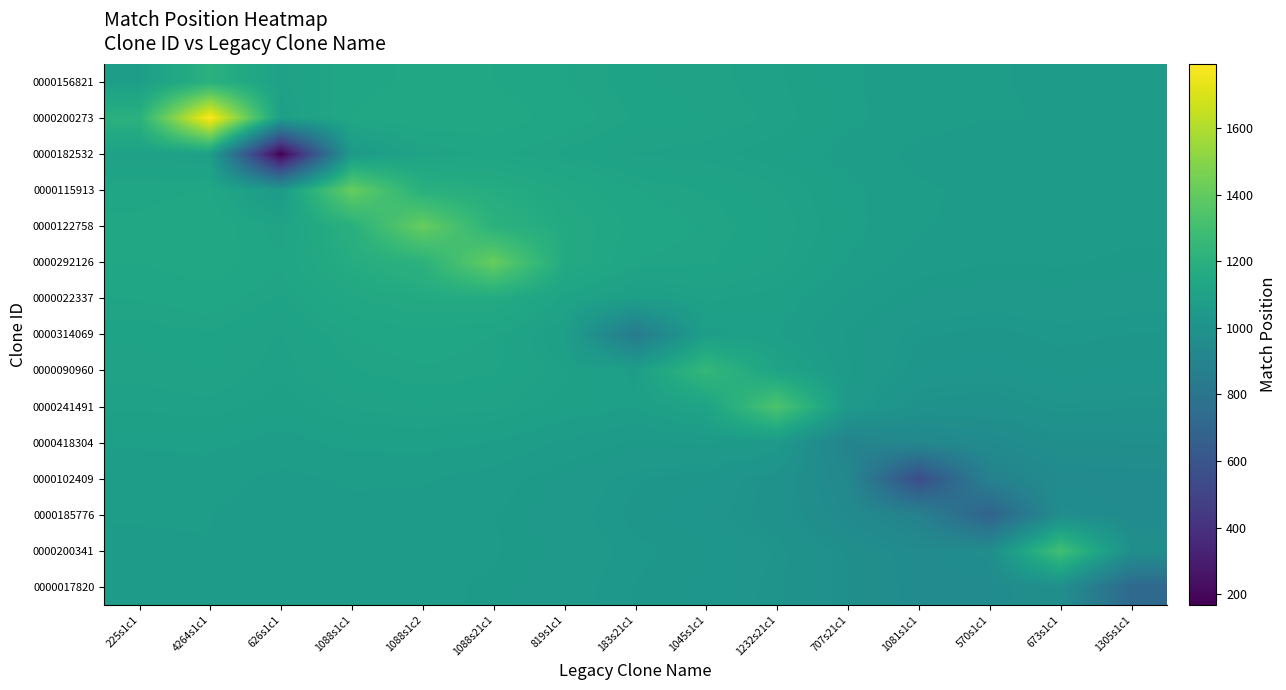

How many series are shown in this chart?

15